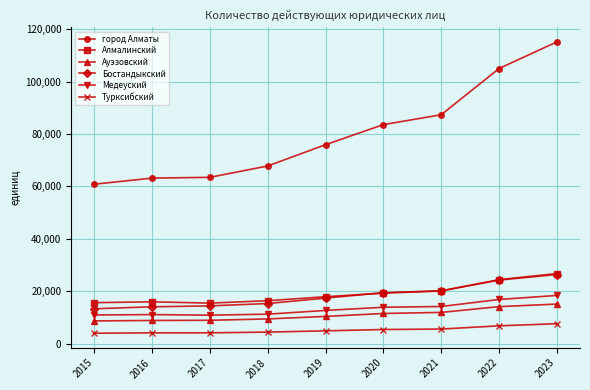

What is the value of the Турксибский point at the 1st from the left?

3975